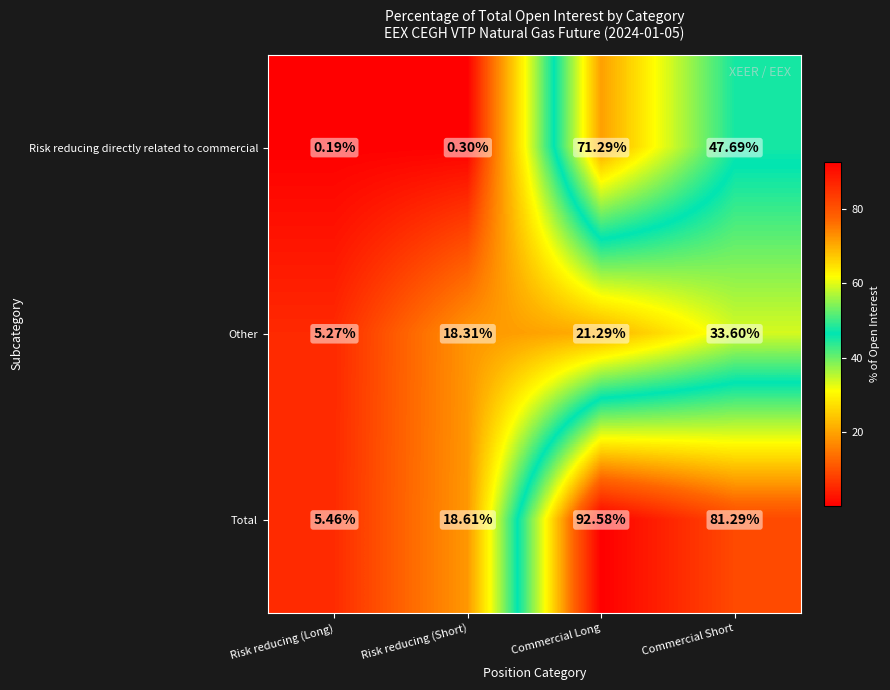

What is the total value across all series at Commercial Long?

185.2